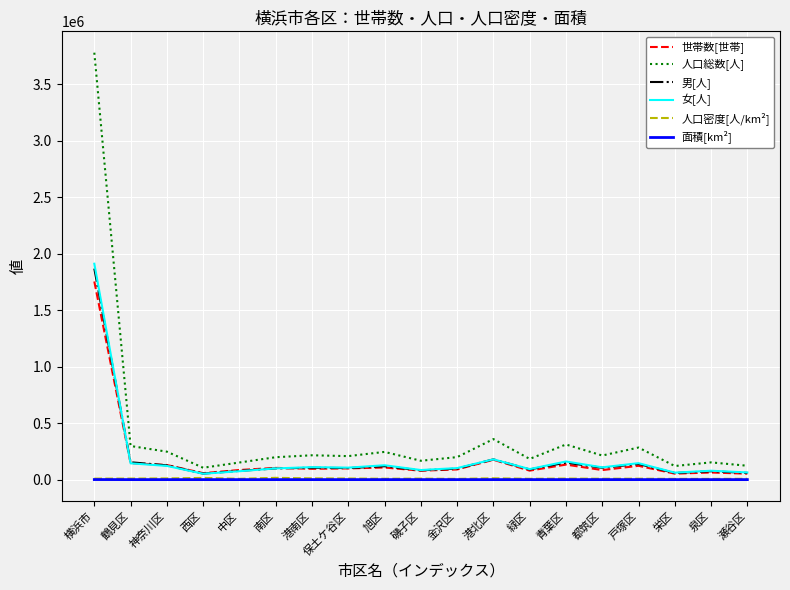

What is the lowest value of the 人口総数[人] series?

104935.0